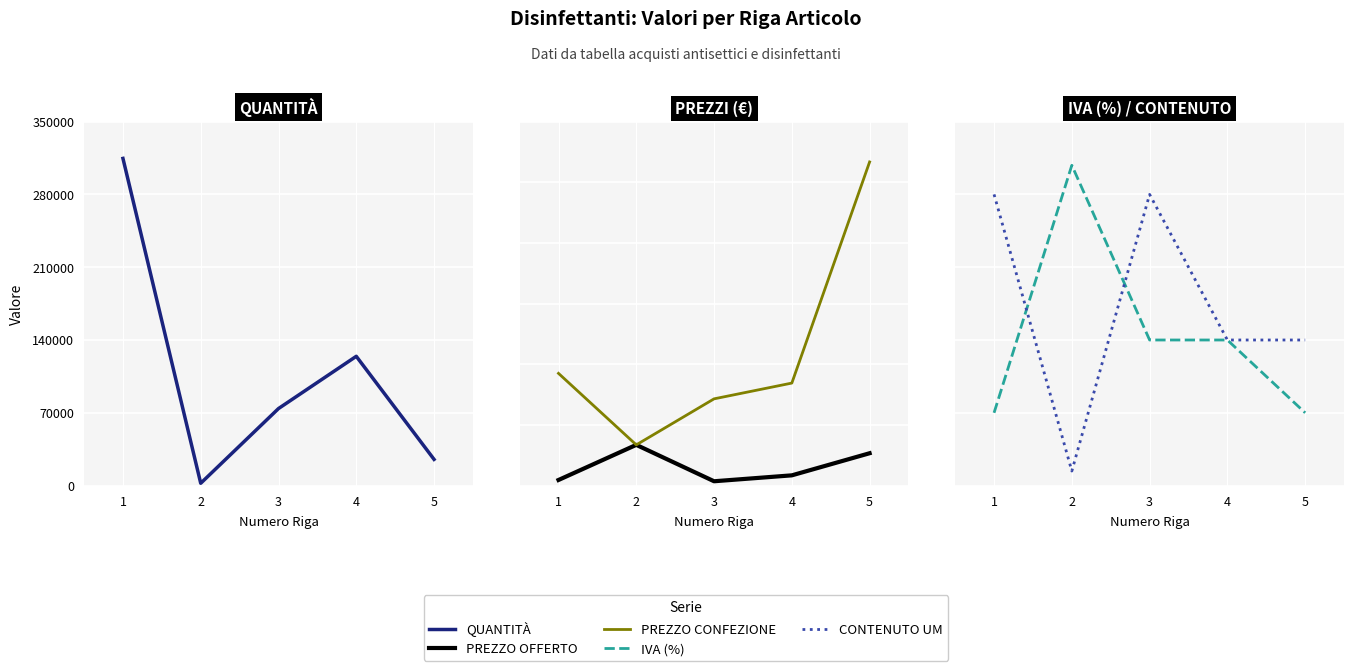

What is the difference between the QUANTITÀ values at 2 and 5?

22960.0